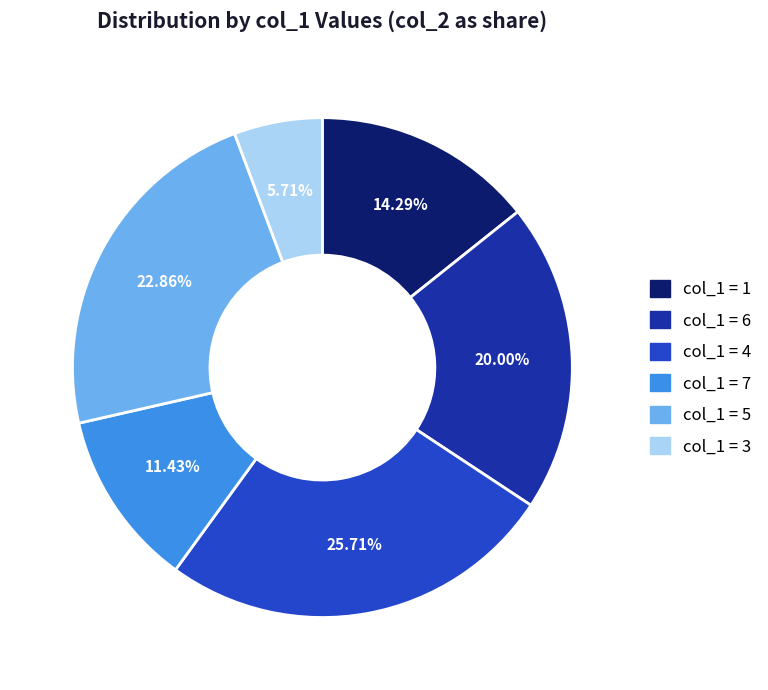

Is there any slice that represents more than half of the pie?

No